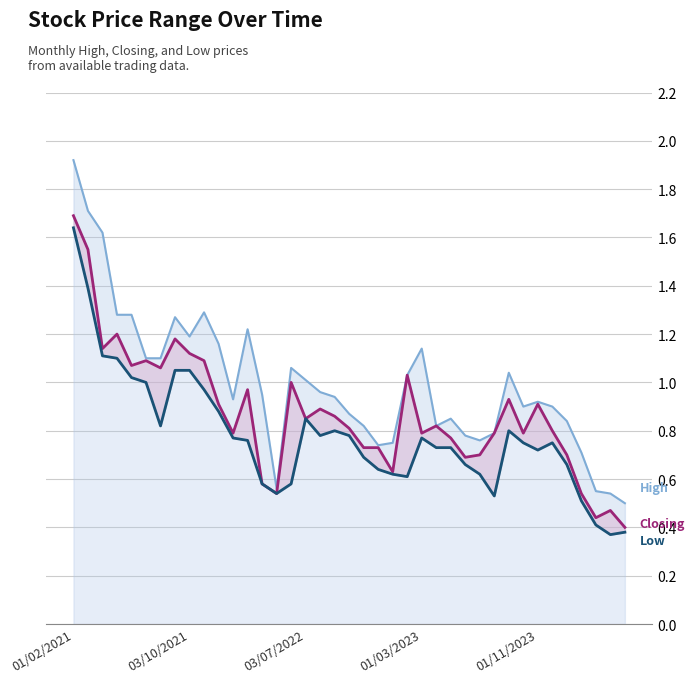

What value does the Low series have at 23?

0.6